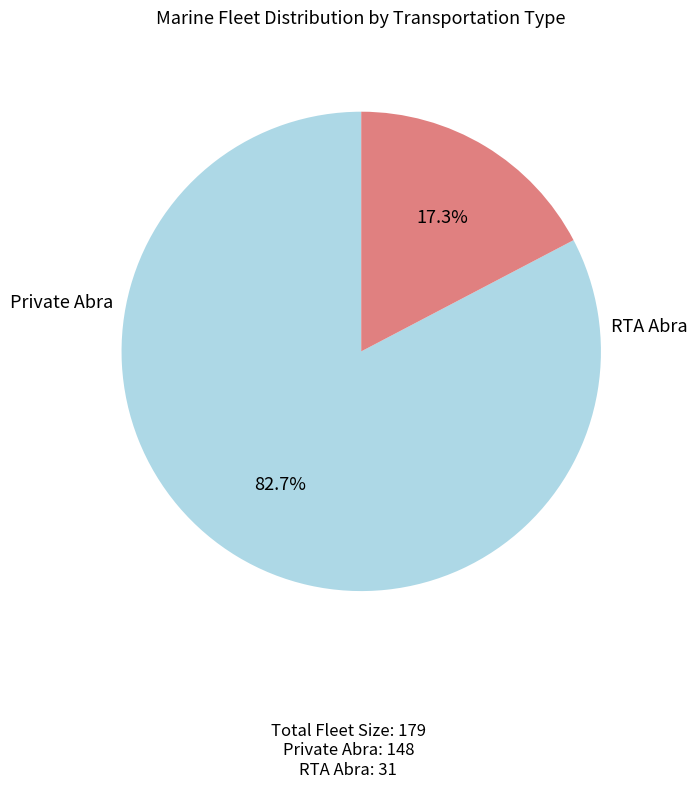

What percentage is NOT represented by RTA Abra?

82.7%